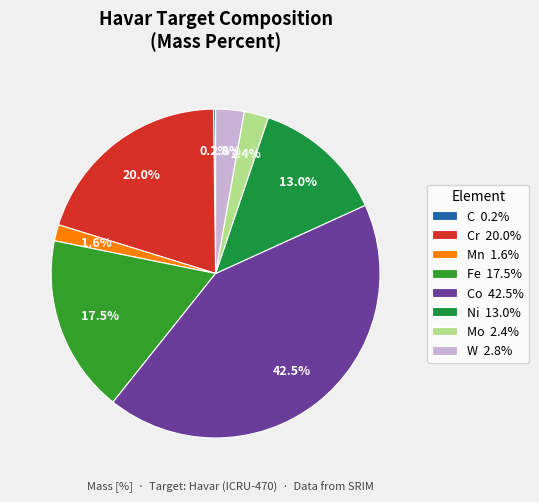

What is the largest slice in the pie chart?

Co 42.5%